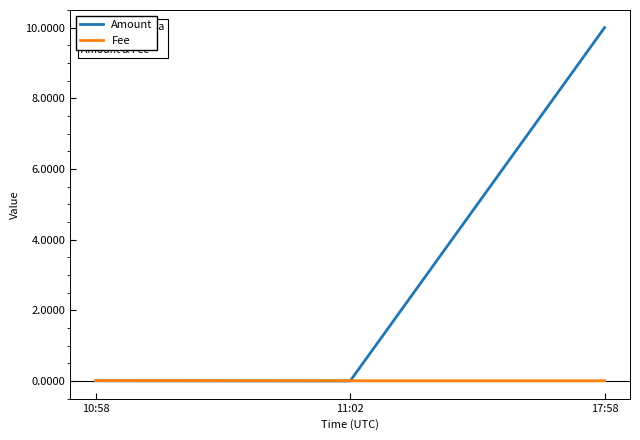

What is the sum of all Amount values?

10.0